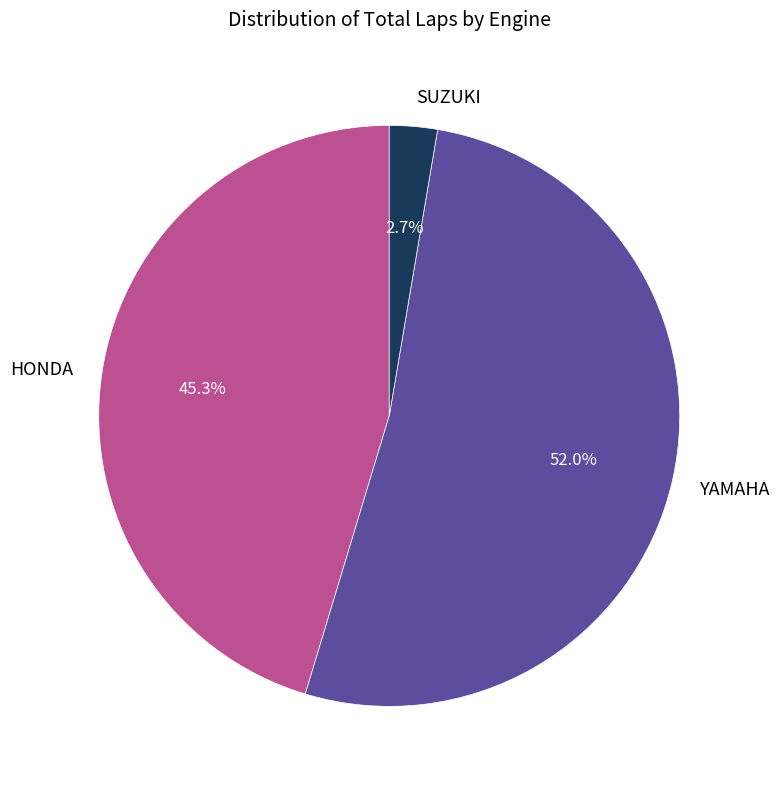

Between YAMAHA and HONDA, which is larger?

YAMAHA